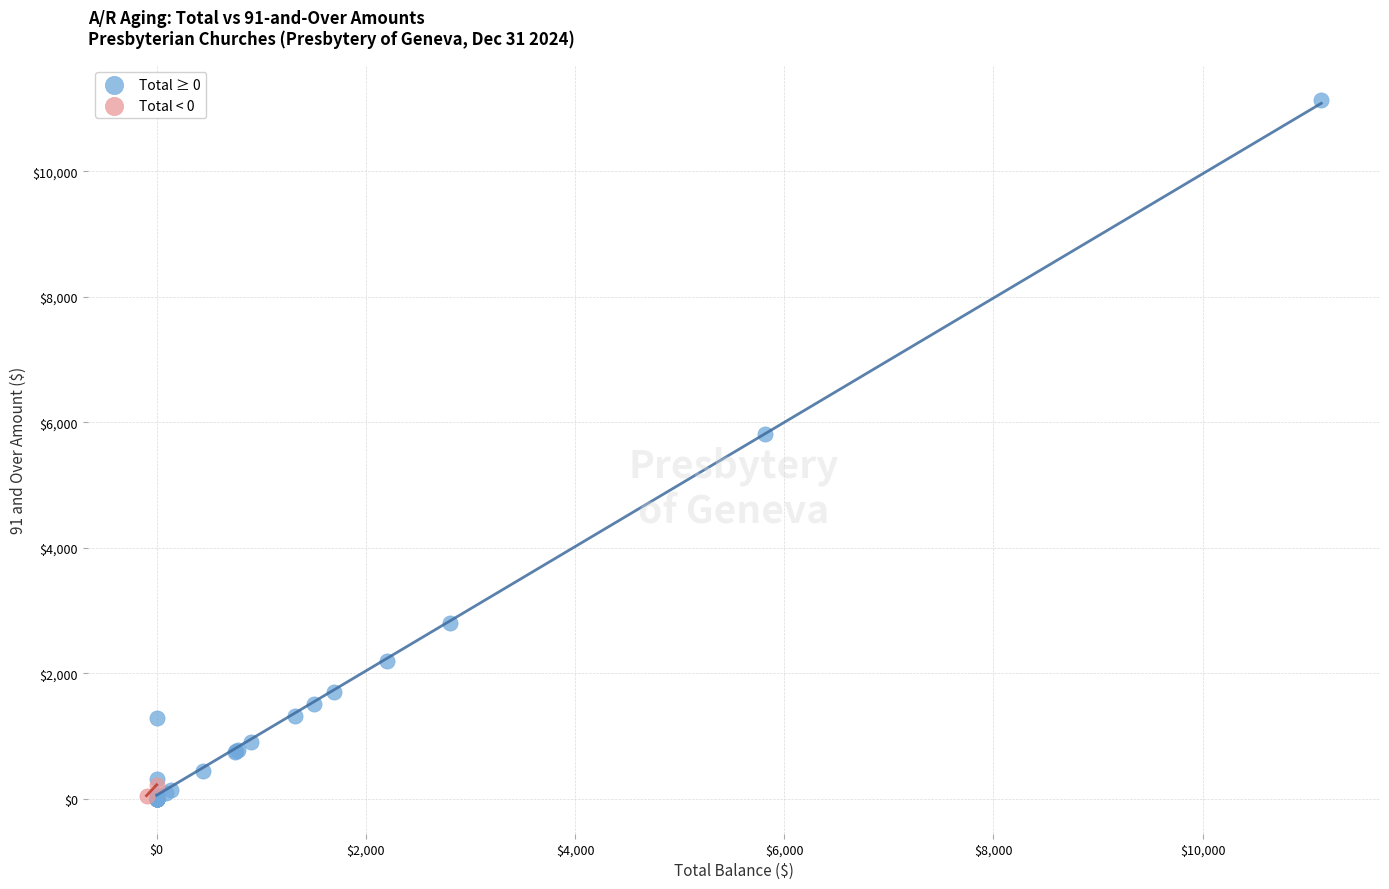

Which series has the widest spread of Y values?

Total ≥ 0